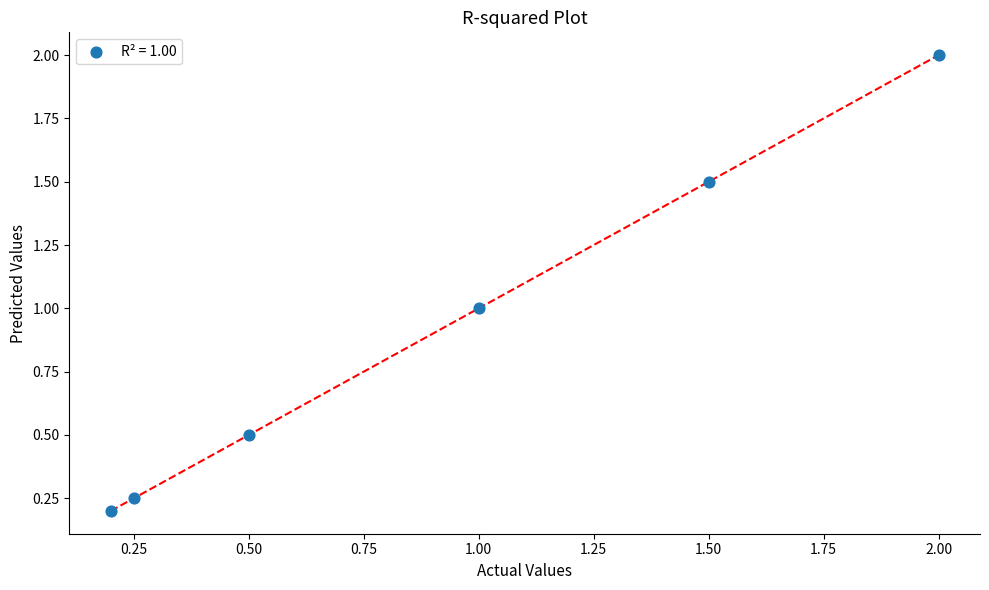

What is the range of Y values (max minus min)?

1.8